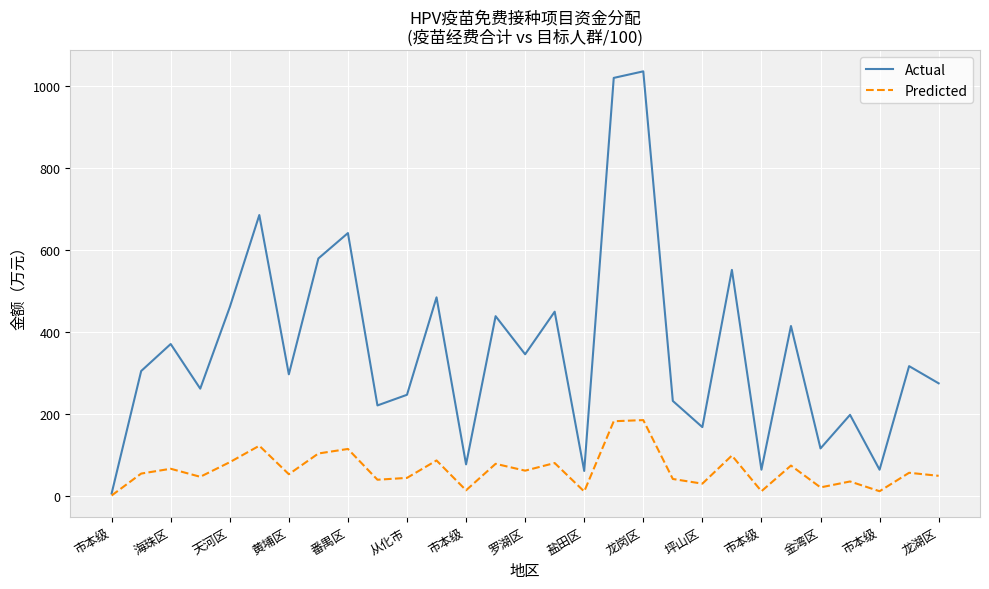

What is the smallest value displayed?

1.0